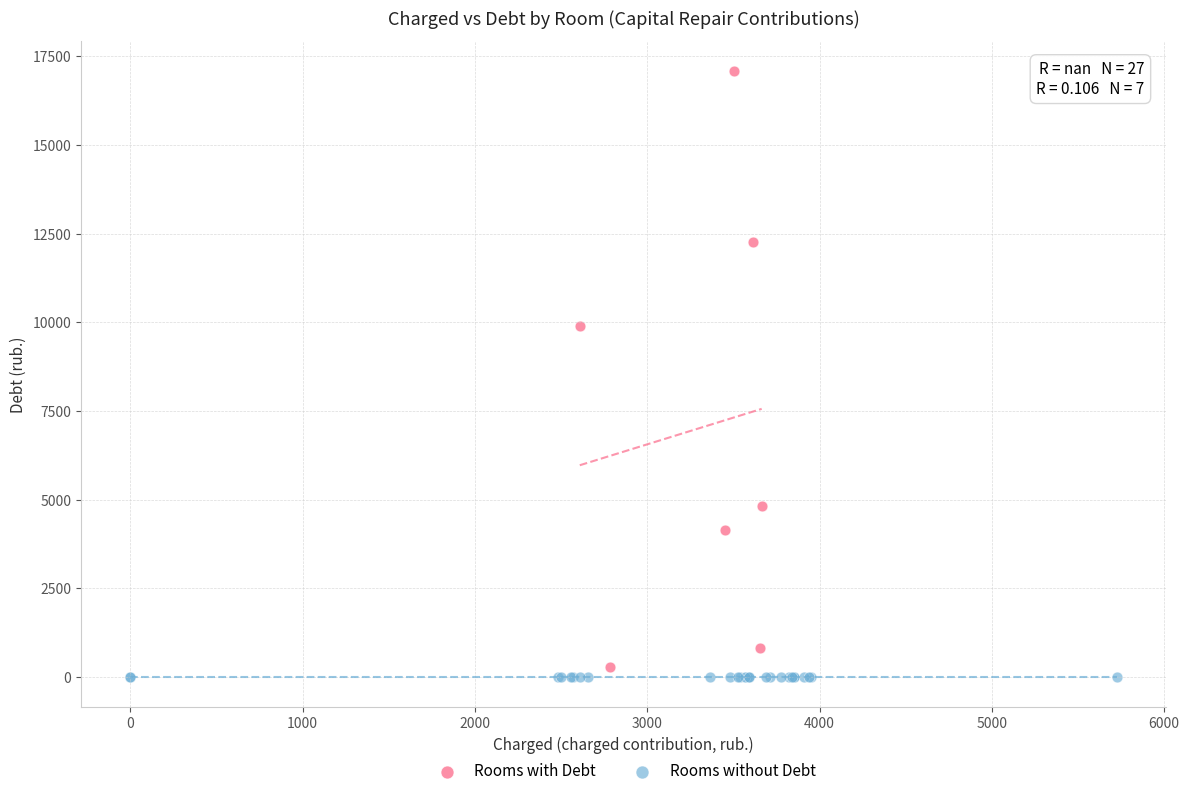

Which series contains the lowest Y value?

Rooms without Debt